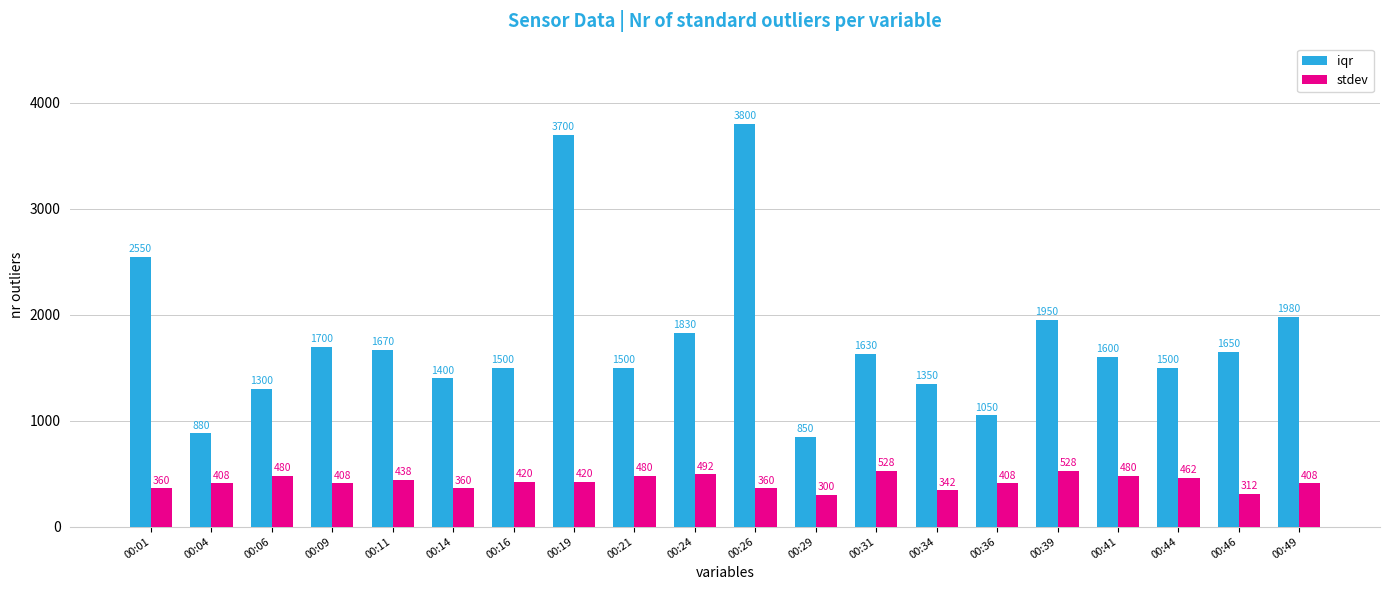

Which series has the largest range (max minus min)?

iqr